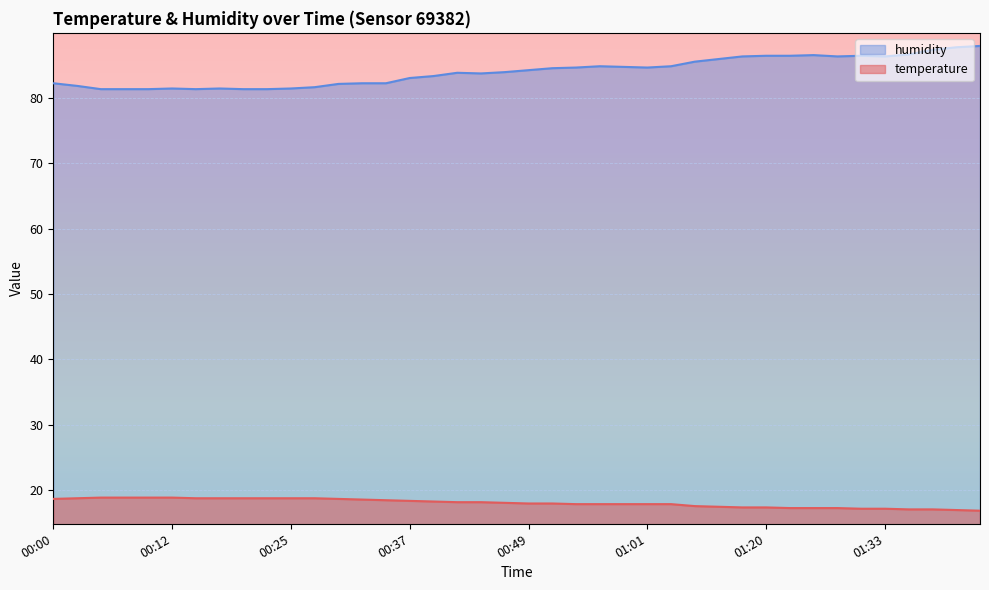

What is the smallest value displayed?

16.9